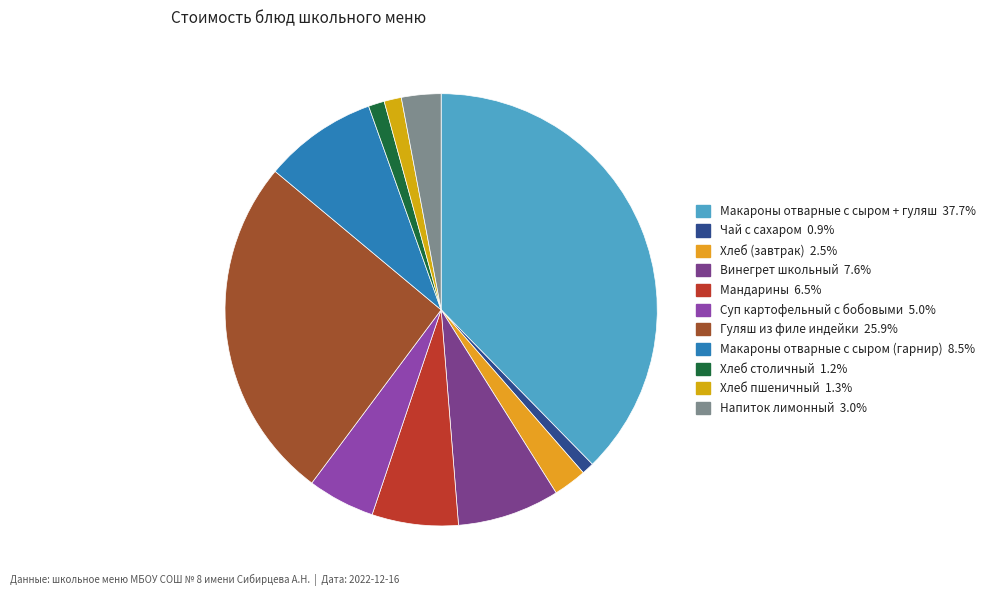

How many segments does this pie chart have?

11